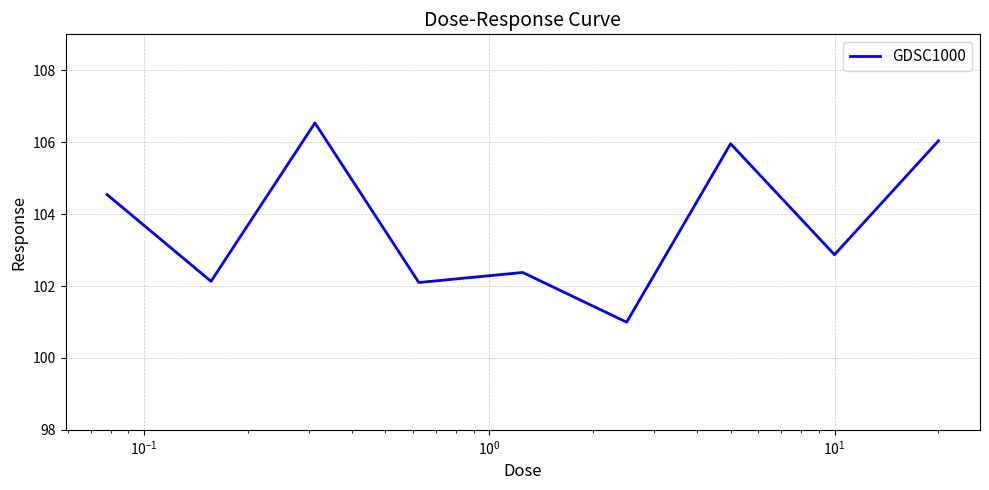

Reading left to right, what are all the values shown in this chart?

104.5	102.1	106.5	102.1	102.4	101.0	106.0	102.9	106.0